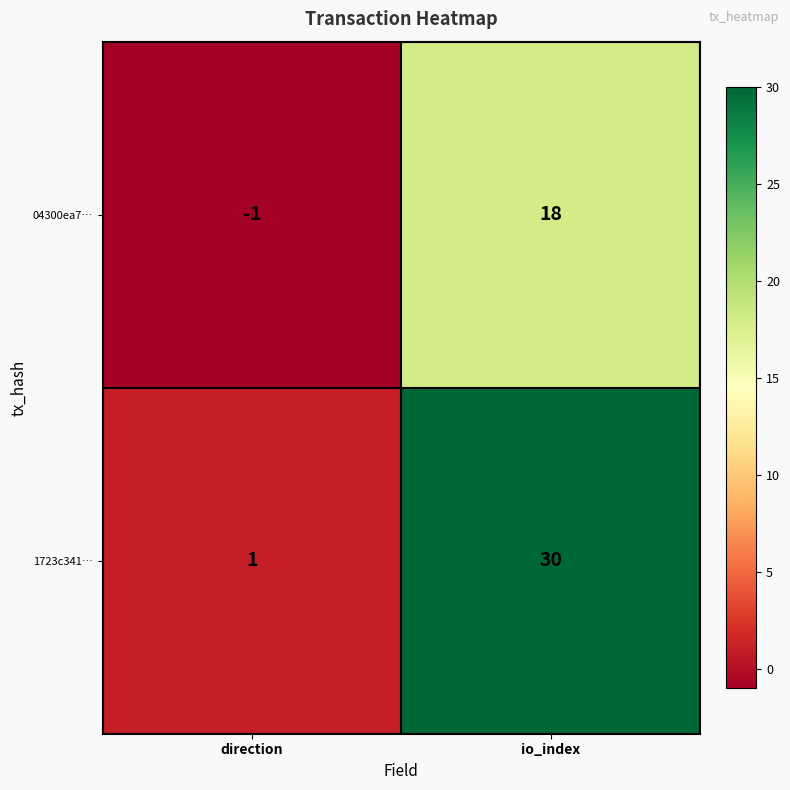

Rank the series at io_index from highest to lowest value.

1723c341…, 04300ea7…